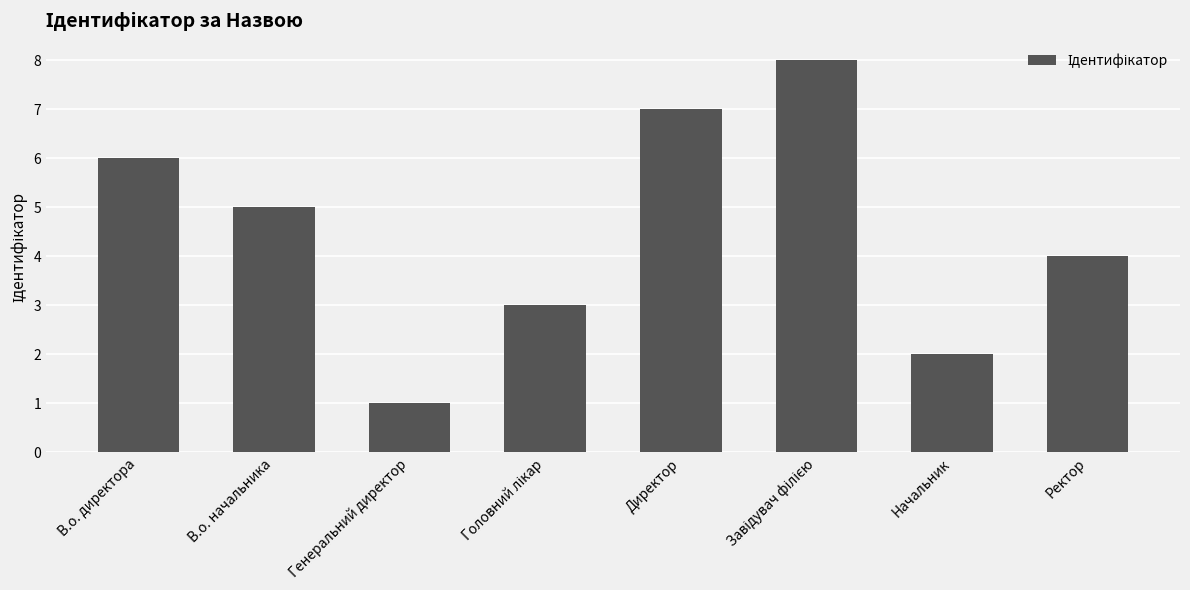

The value at В.о. начальника is 5. True or false?

True